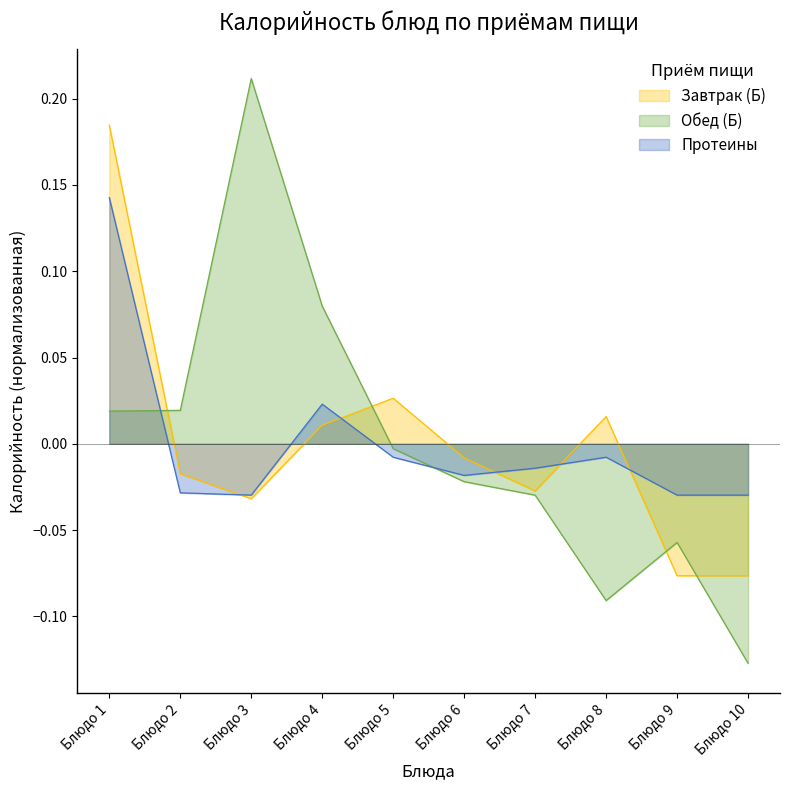

The value at Блюдо 4 is 0.0. True or false?

False